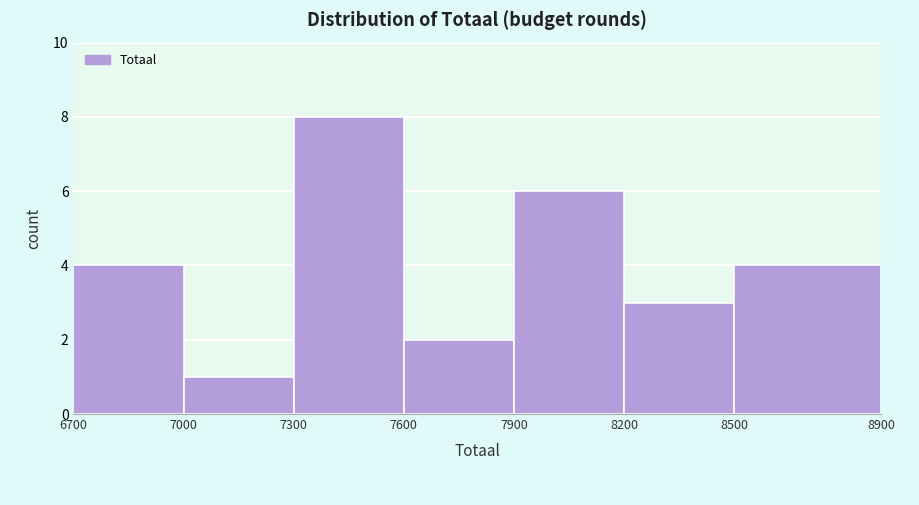

Reading left to right, list every bar in this chart as the range it spans on the x-axis followed by its height. The values are not printed on the chart, so give them approximately, as read against the axis.

6700 to 7000: 4
7000 to 7300: 1
7300 to 7600: 8
7600 to 7900: 2
7900 to 8200: 6
8200 to 8500: 3
8500 to 8900: 4